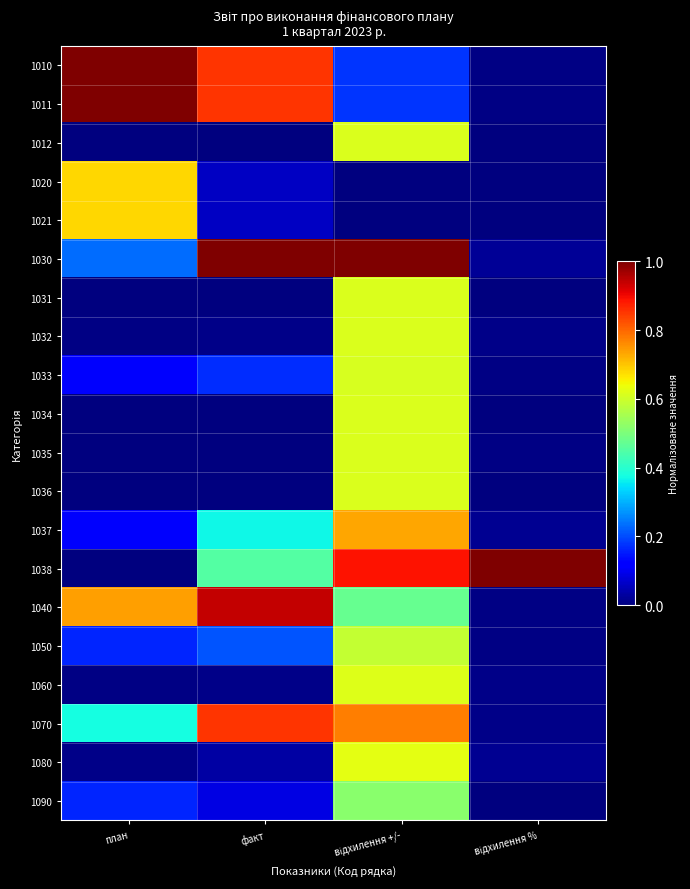

How many categories are shown in the chart?

4